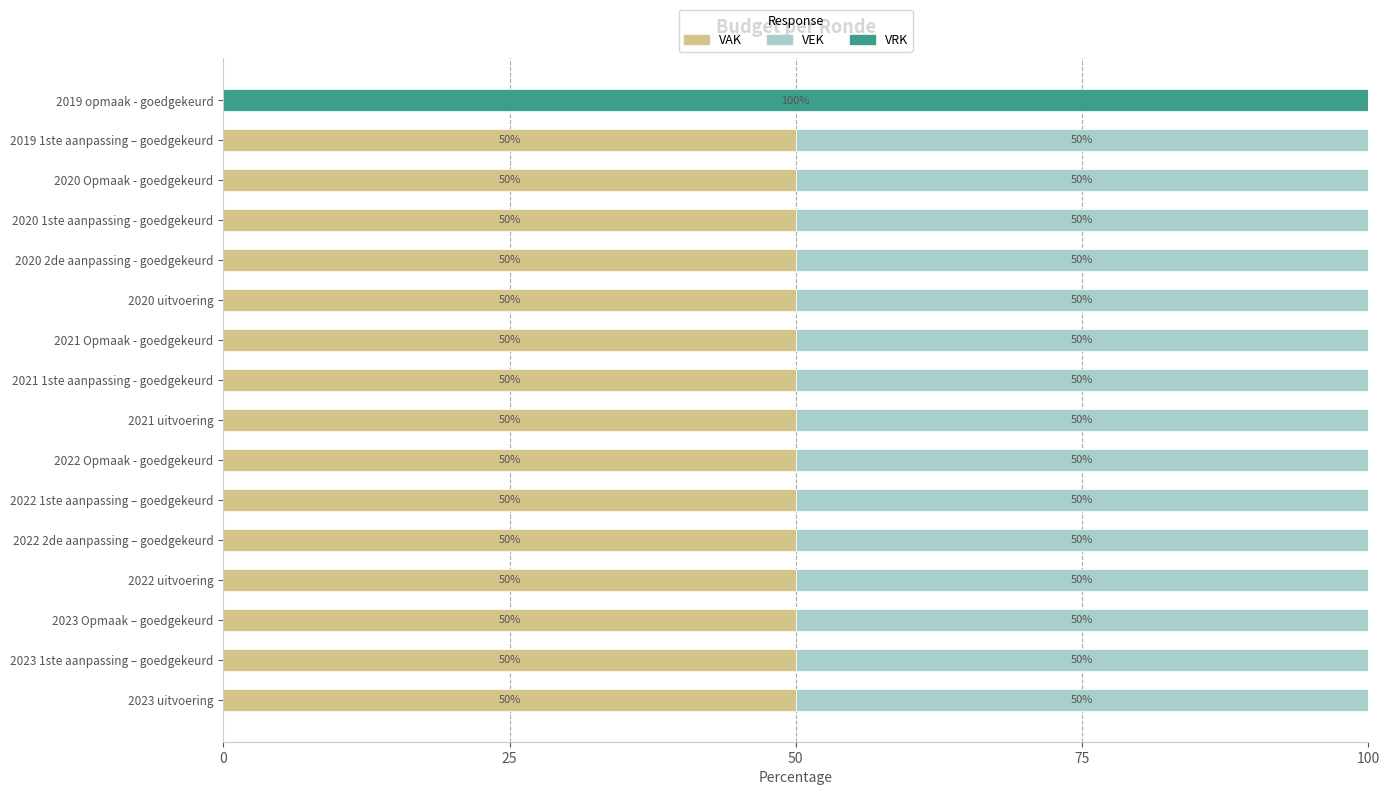

What is the total value across all series at 2022 1ste aanpassing – goedgekeurd?

100